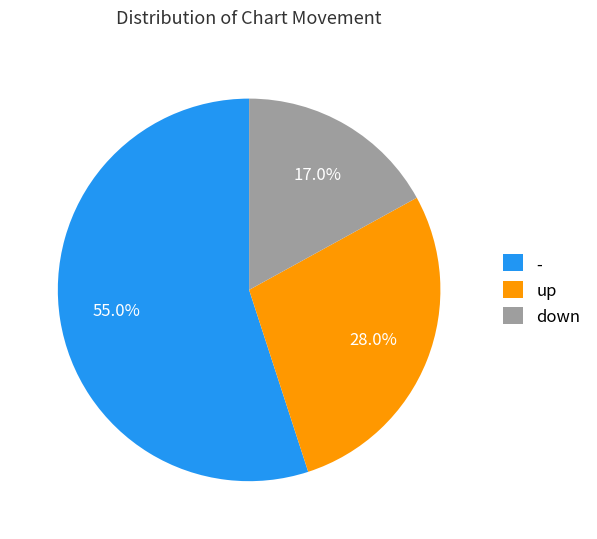

Combined, what portion of the pie is - and up?

83.0%